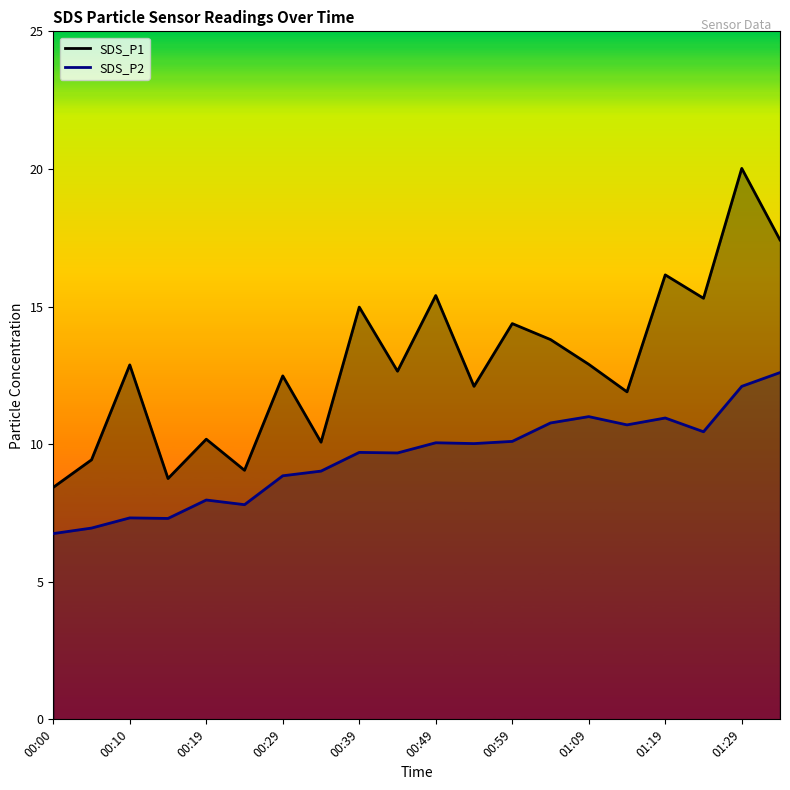

List the labels in order of SDS_P2 value, largest first.

01:34, 01:29, 01:09, 01:19, 01:04, 01:14, 01:24, 00:59, 00:49, 00:54, 00:39, 00:44, 00:34, 00:29, 00:19, 00:24, 00:10, 00:14, 00:05, 00:00